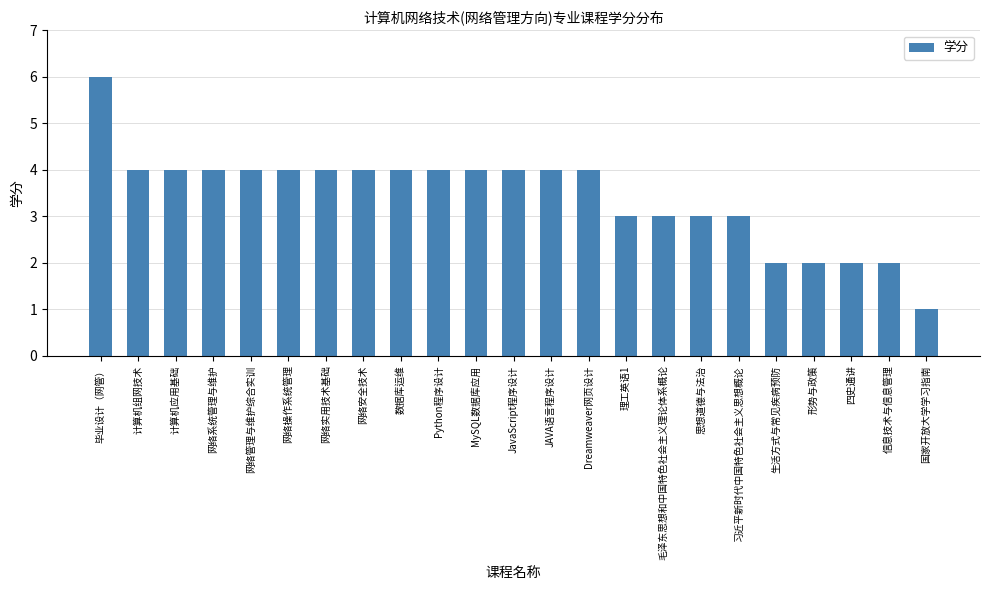

Reading right to left, what are all the values shown in this chart?

1	2	2	2	2	3	3	3	3	4	4	4	4	4	4	4	4	4	4	4	4	4	6